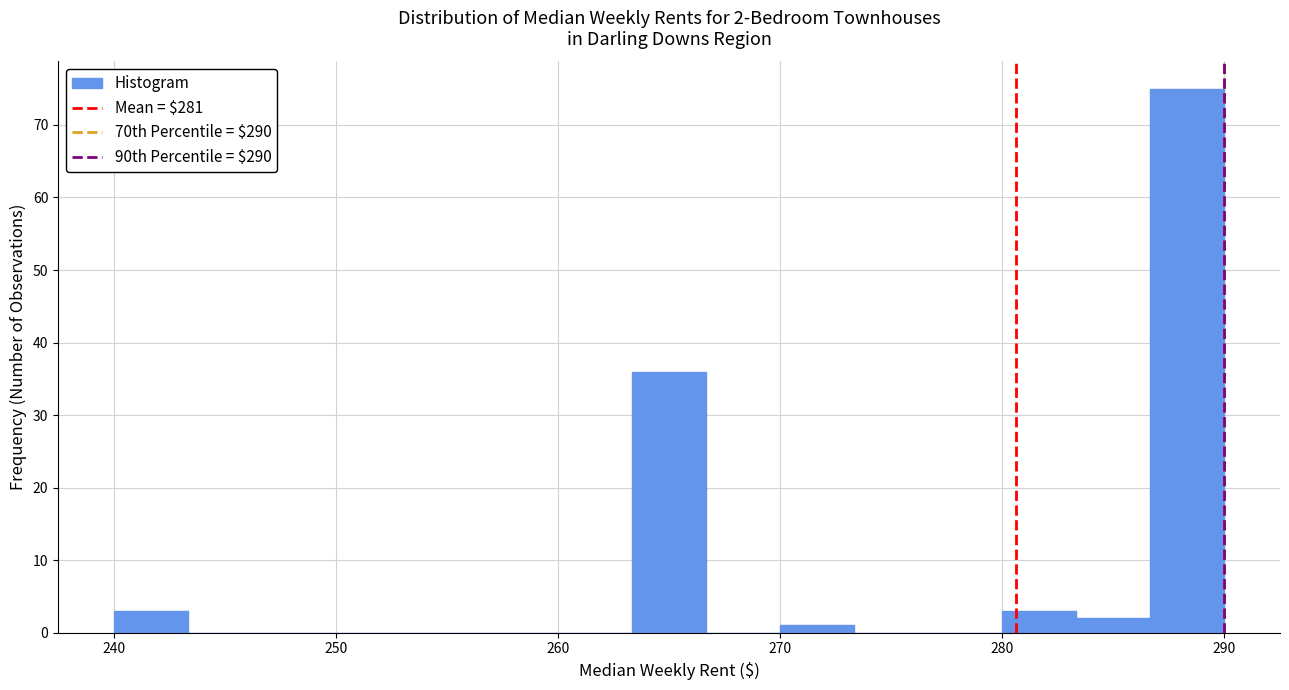

Read against the x-axis, roughly where is the centre of the tallest bar?

288